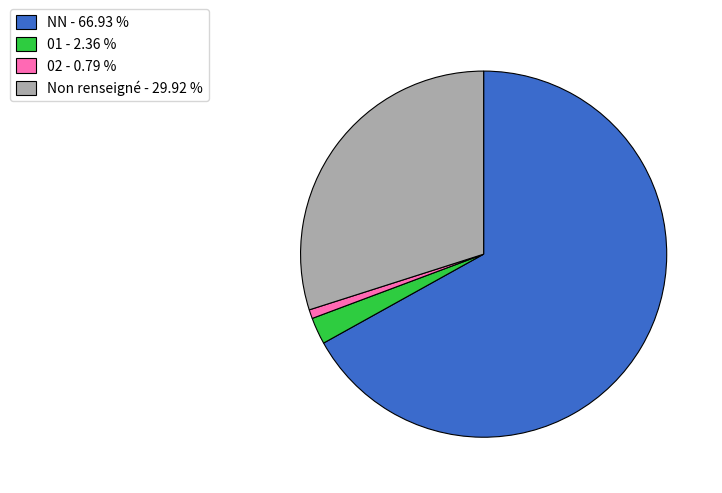

Count the number of slices in the pie.

4